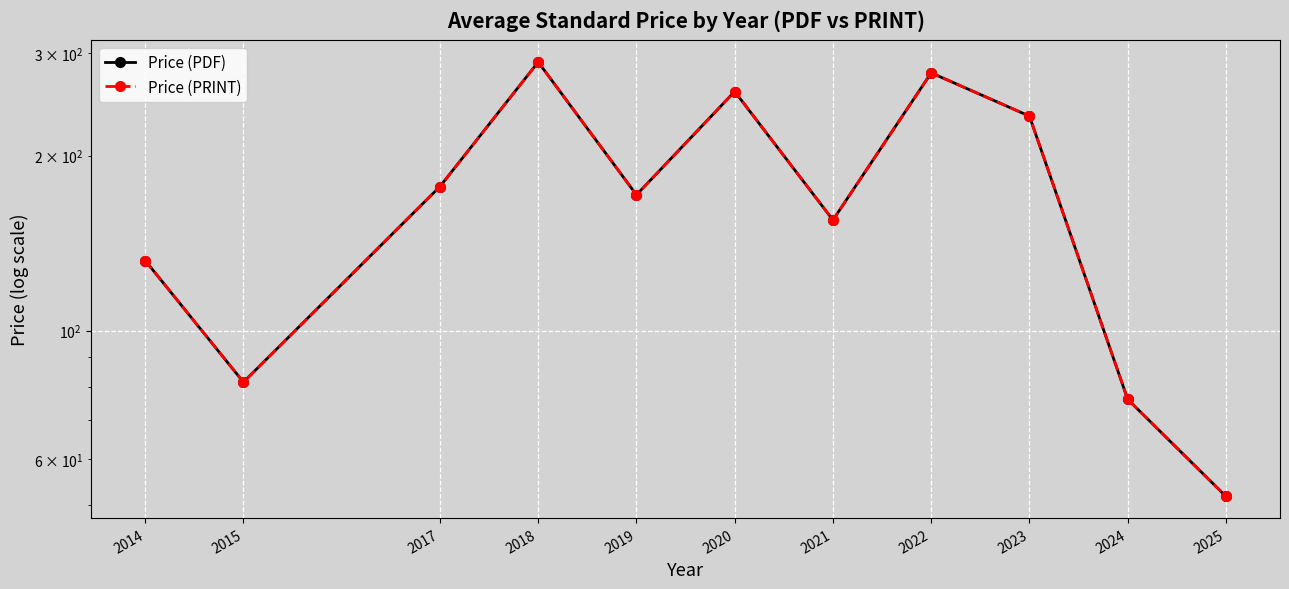

Read the Price (PDF) value at 2025.

51.8